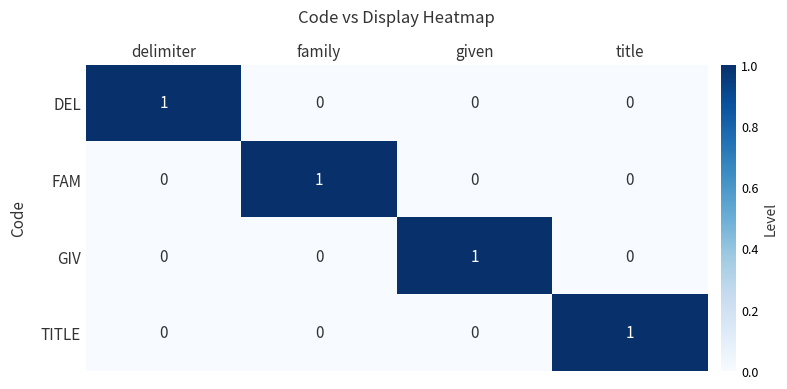

At how many categories does at least one series exceed 0?

4